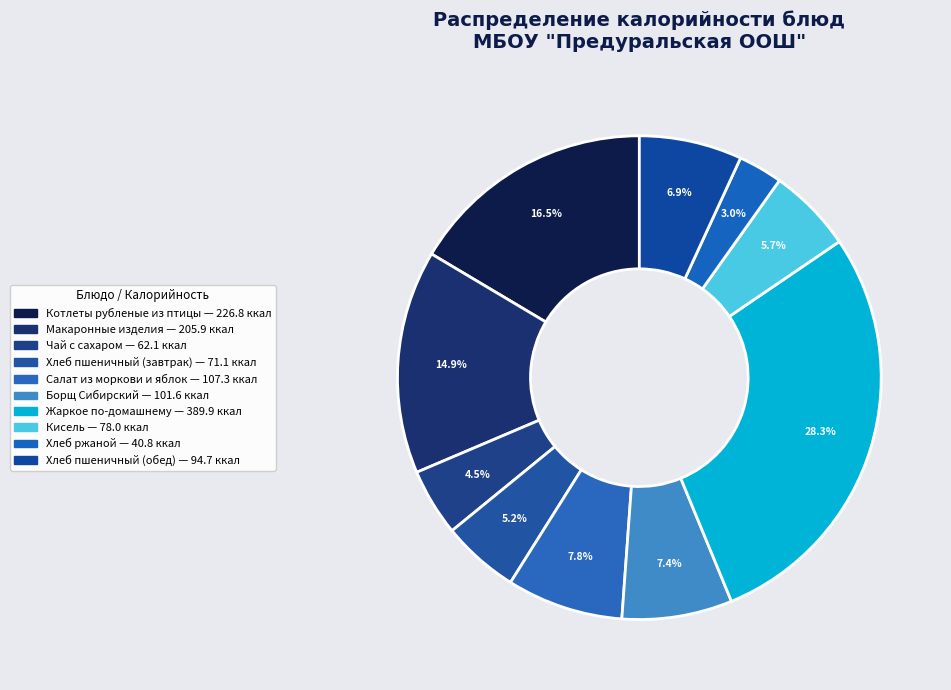

Is it true that Хлеб ржаной is 3% of the pie?

True